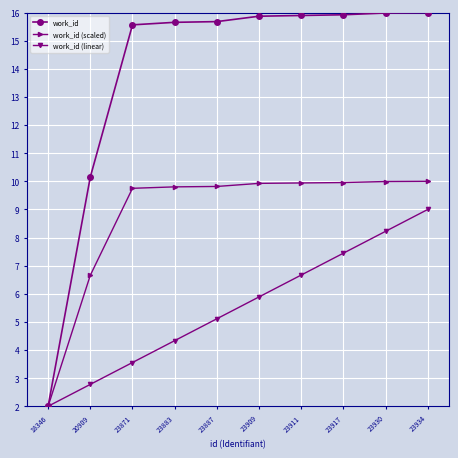

What is the lowest value of the work_id (scaled) series?

2.0